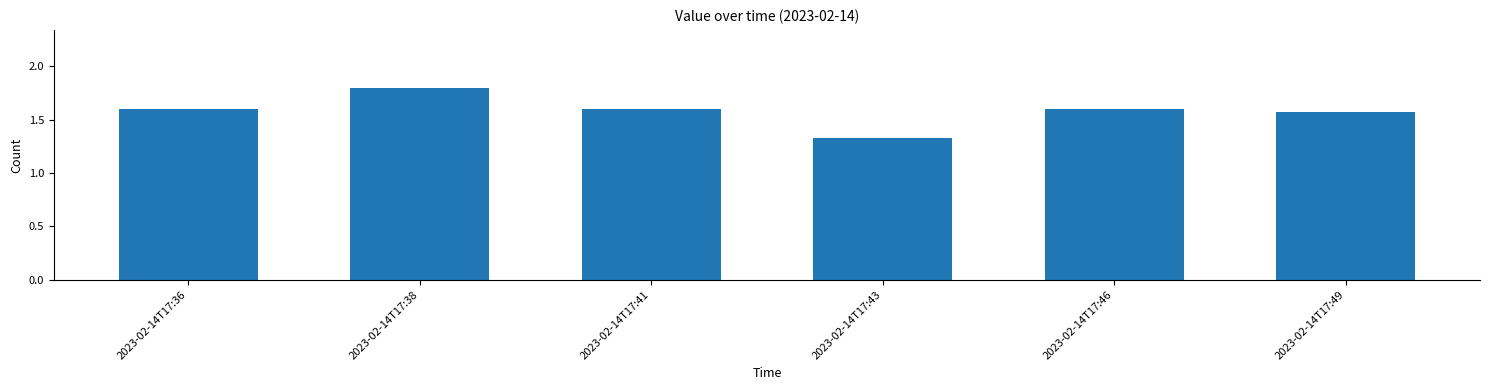

How many values are between 1 and 2?

6